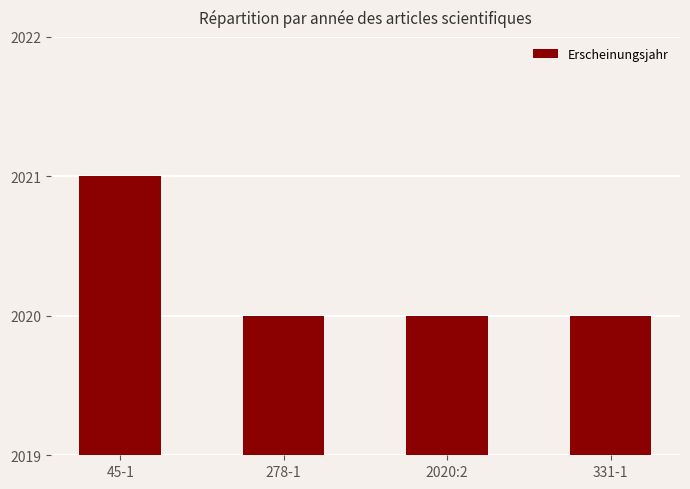

What is the label of the 4th bar from the right?

45-1